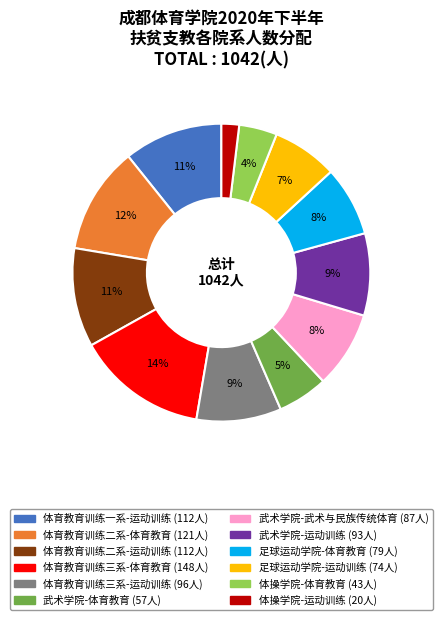

Is there any slice that represents more than half of the pie?

No